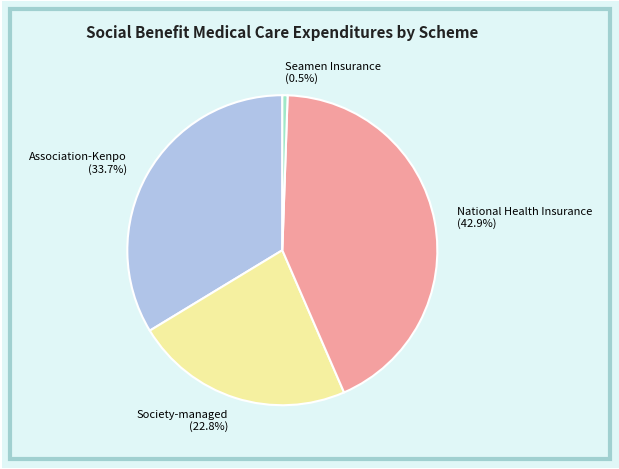

Rank the categories by value from lowest to highest.

Seamen Insurance (0.5%), Society-managed (22.8%), Association-Kenpo (33.7%), National Health Insurance (42.9%)